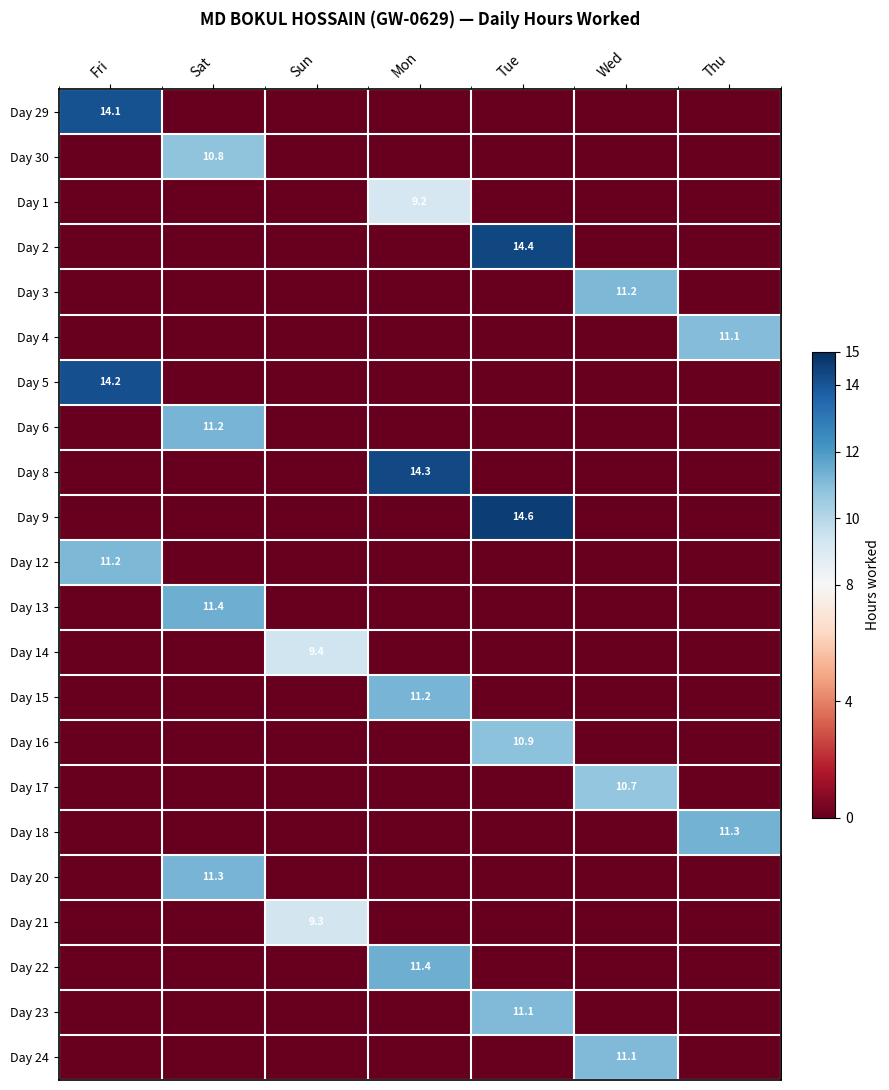

The Day 6 series shows 16.7 at Sat. True or false?

False